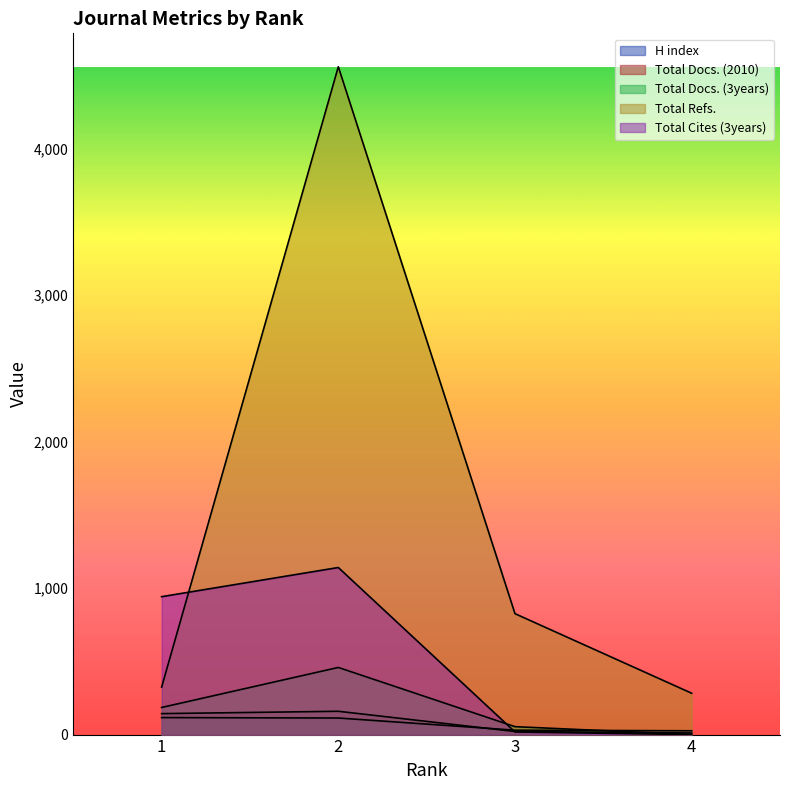

What is the sum of the Total Cites (3years) values at 4 and 1?

941